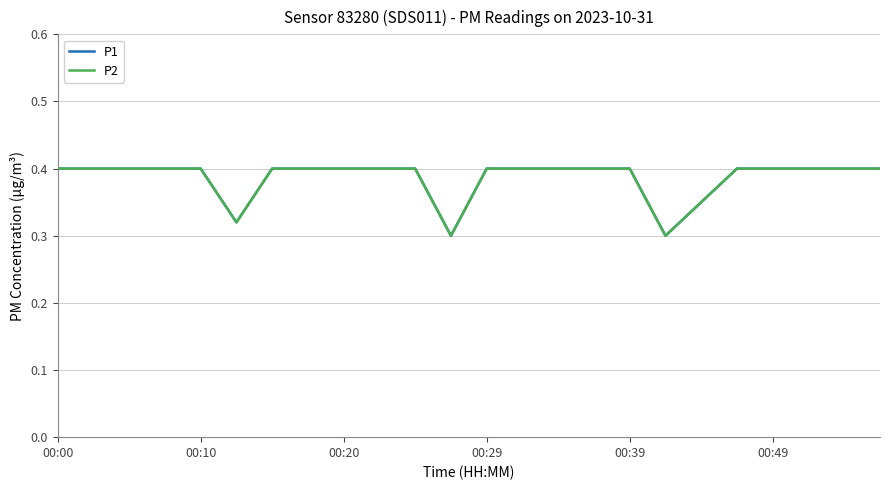

True or false: P2 and P1 intersect in this chart.

False